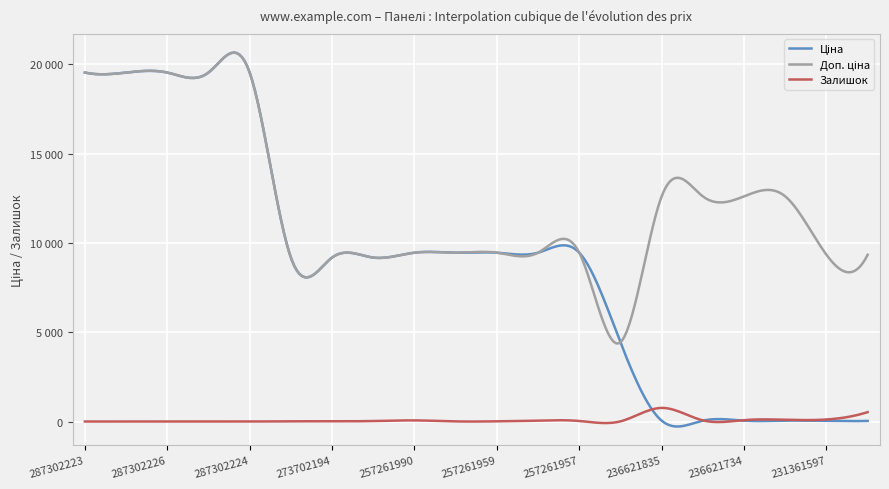

Does the chart have visible grid lines?

Yes